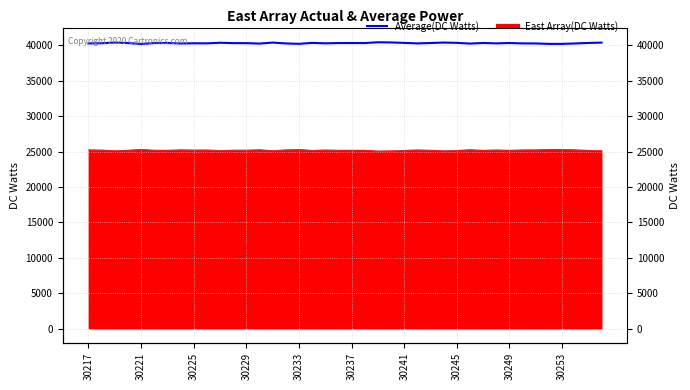

Does the chart display data point markers on the line(s)?

No